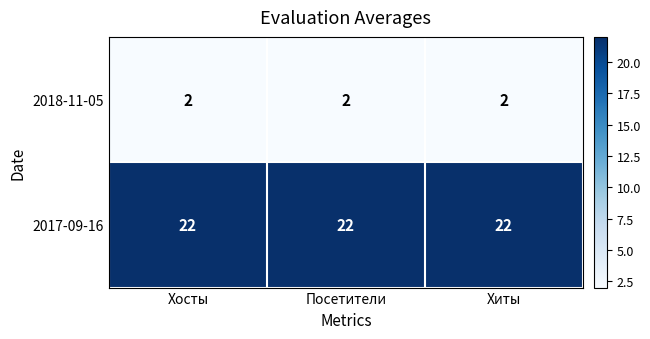

At how many categories does at least one series exceed 18?

3